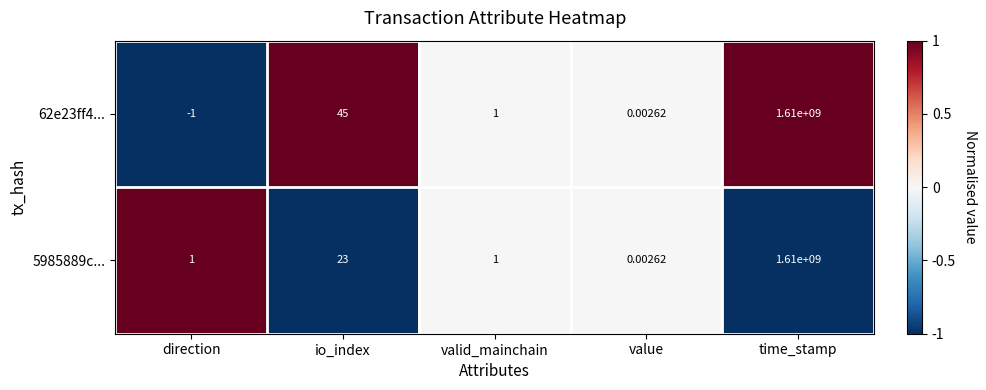

At which category is the sum across all series the highest?

time_stamp